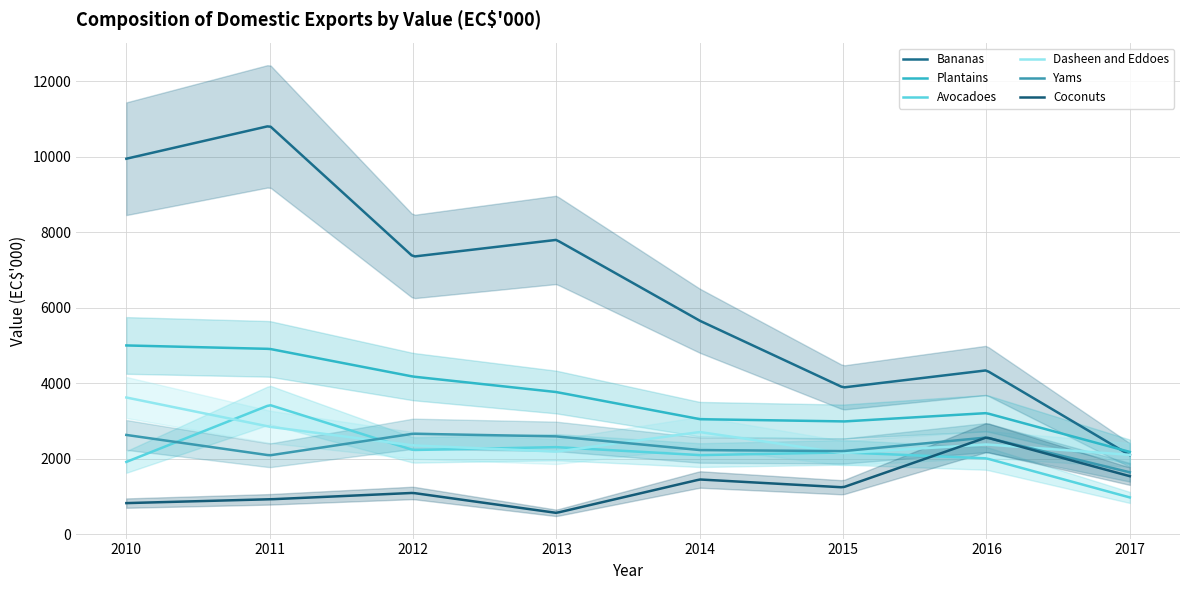

What are all the series names shown in the legend?

Bananas, Plantains, Avocadoes, Dasheen and Eddoes, Yams, Coconuts